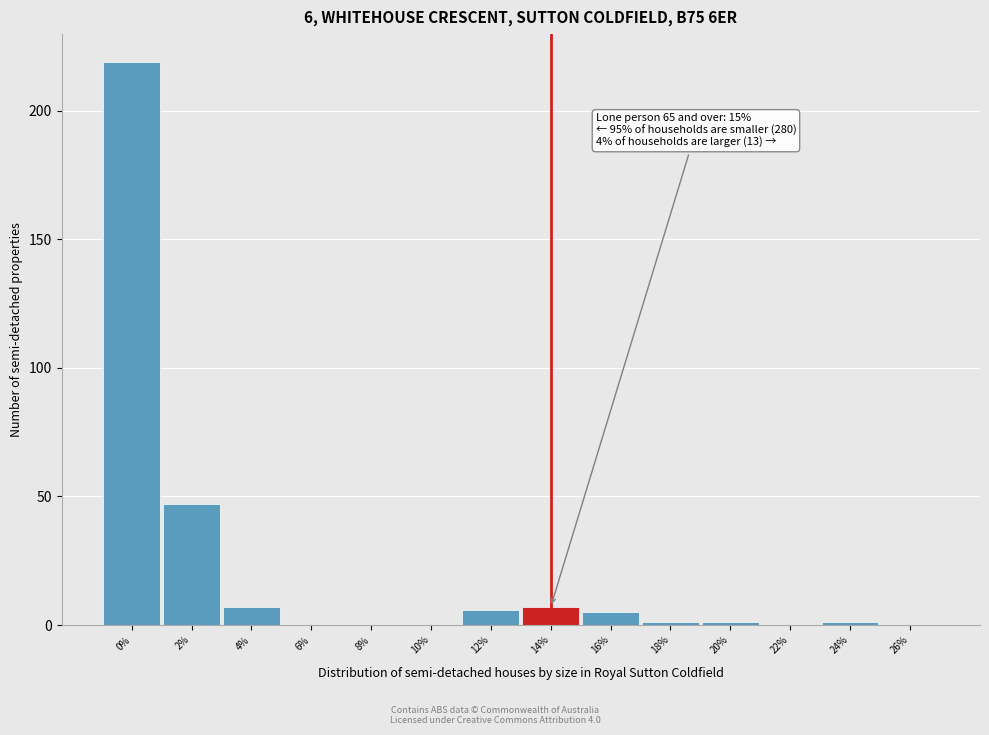

Reading left to right, what are all the values shown in this chart?

0%=219	2%=47	4%=7	6%=0	8%=0	10%=0	12%=6	14%=7	16%=5	18%=1	20%=1	22%=0	24%=1	26%=0